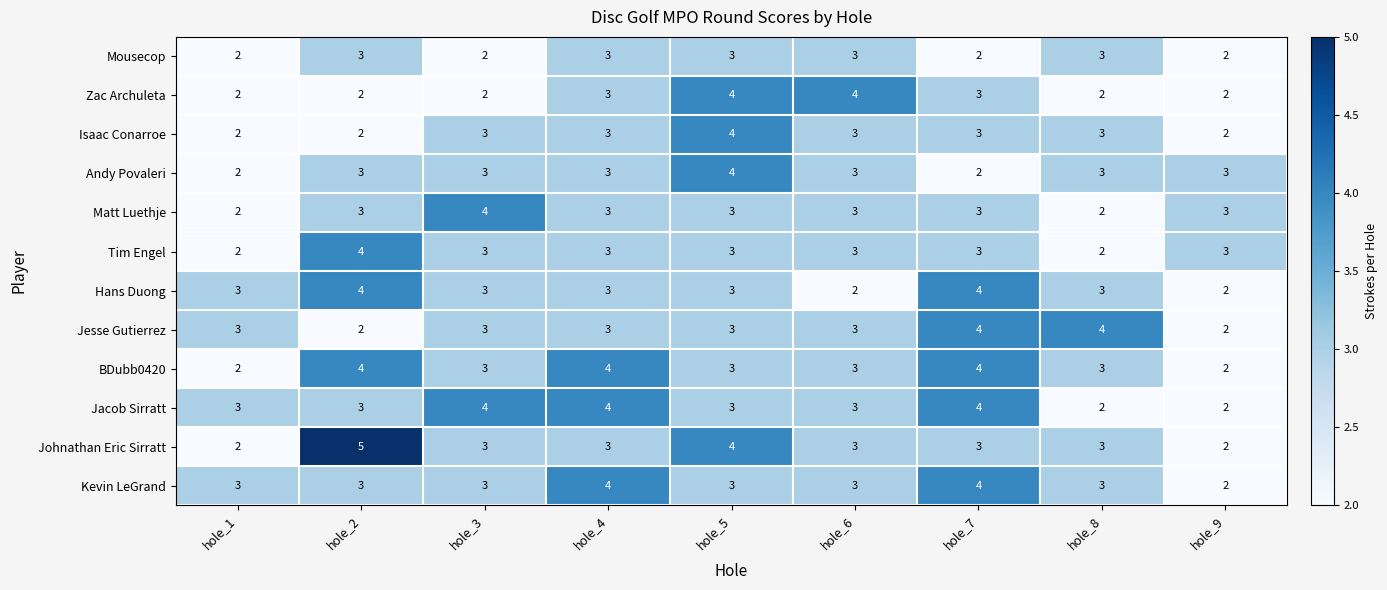

What is the total value across all series at hole_8?

33